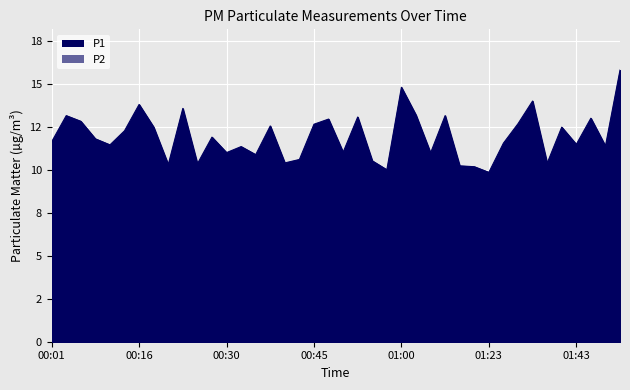

Reading left to right, transcribe all the data shown in this chart.

P1: 11.6	13.2	12.8	11.8	11.4	12.3	13.8	12.5	10.3	13.6	10.3	11.9	11.0	11.3	10.9	12.6	10.4	10.6	12.7	12.9	11.0	13.1	10.5	10.0	14.8	13.2	11.0	13.2	10.2	10.2	9.8	11.6	12.7	14.0	10.4	12.5	11.5	13.0	11.4	15.8
P2: 7.5	7.6	7.0	7.1	7.6	7.4	7.8	7.7	7.4	7.3	6.7	7.1	7.2	7.3	7.0	6.7	7.1	6.8	7.0	7.1	6.9	7.6	7.0	6.5	7.0	7.2	6.9	7.9	7.0	6.8	6.2	7.1	7.8	8.7	6.8	7.1	7.3	7.6	7.4	7.5